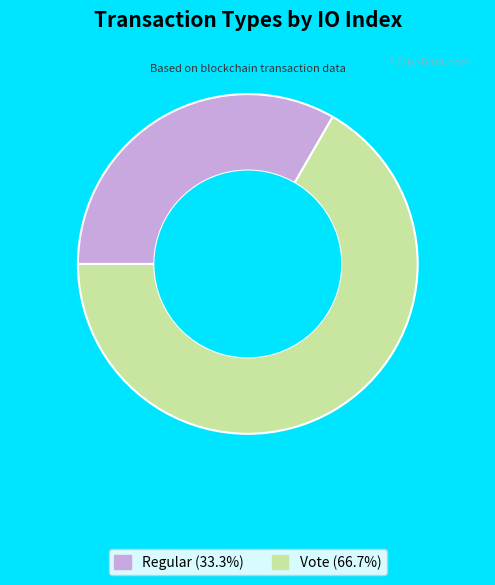

Does Vote account for over 50% of the chart?

Yes